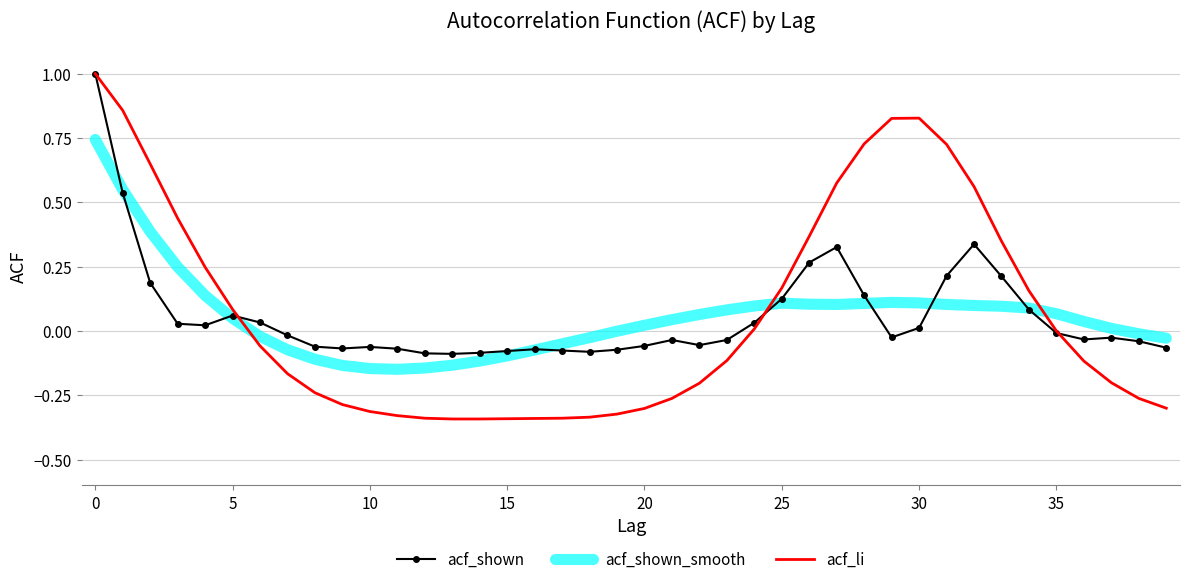

Which series has the widest spread of values?

acf_li